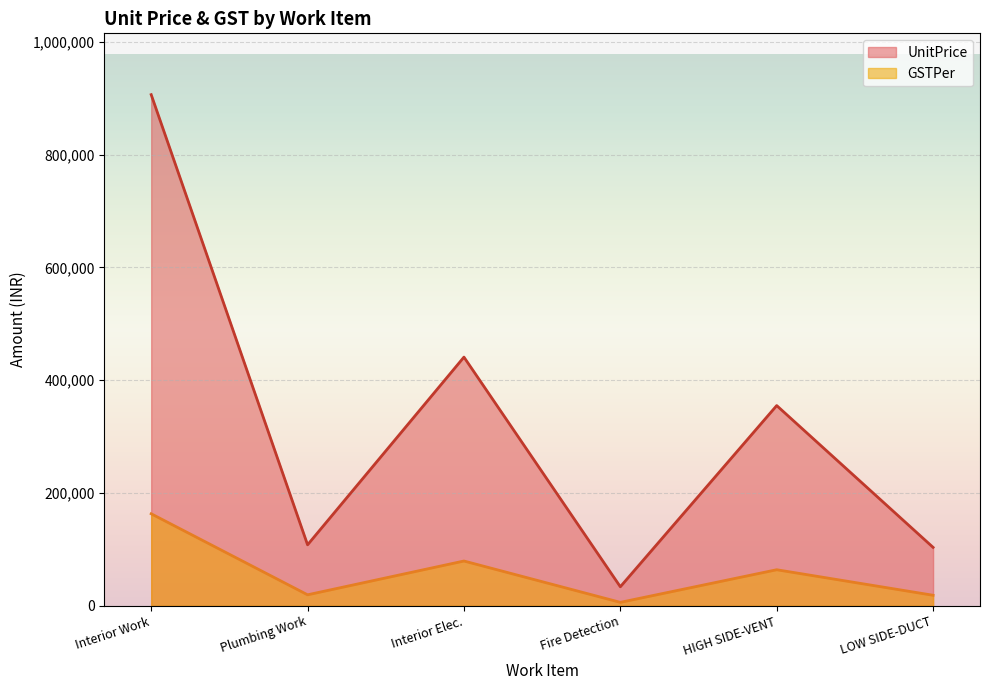

At which category is the sum across all series the highest?

Interior Work